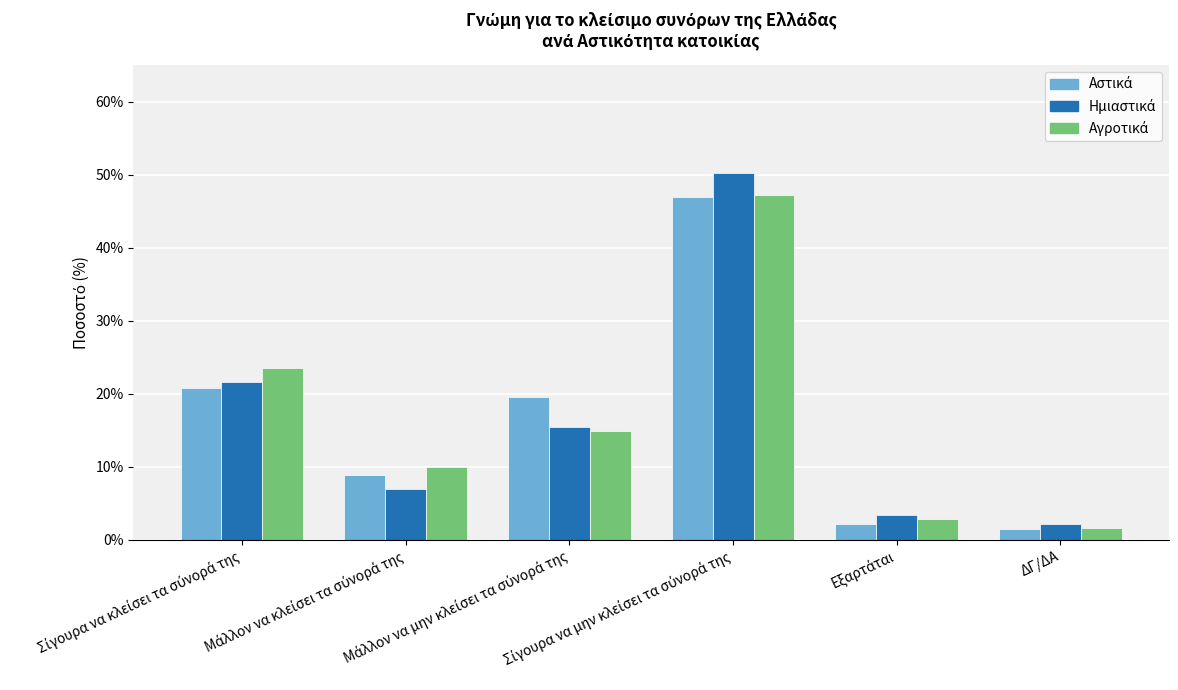

Which series has the largest total across all categories?

Αστικά